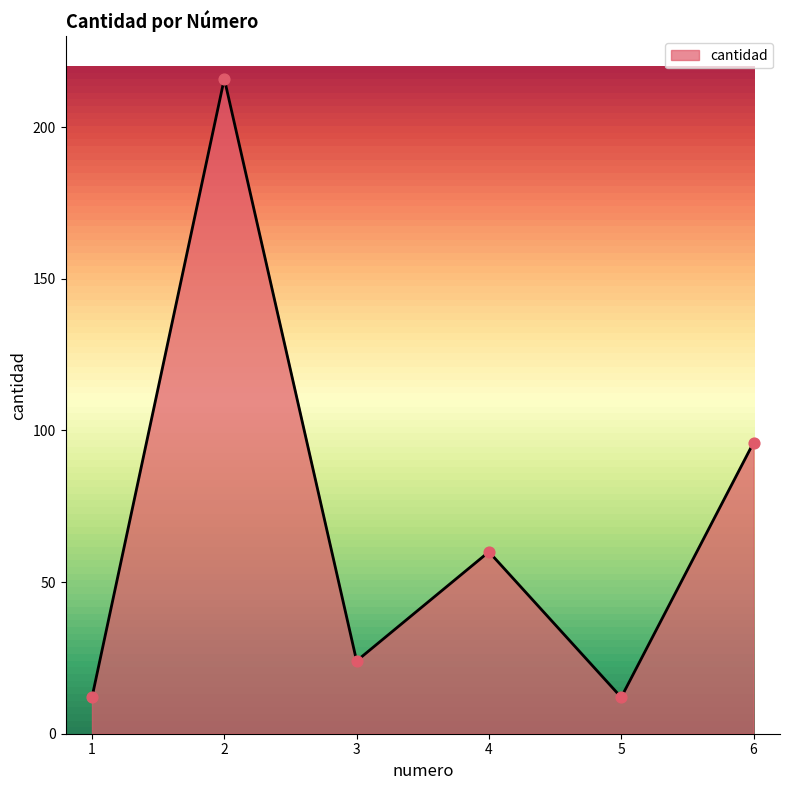

Which has a higher value, 5 or 4?

4